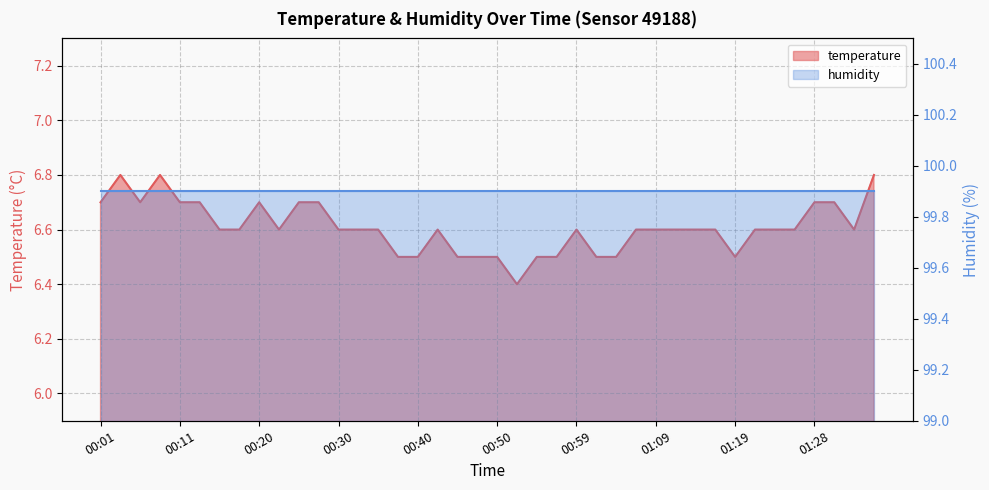

Between 00:57 and 00:35, which is larger?

00:35